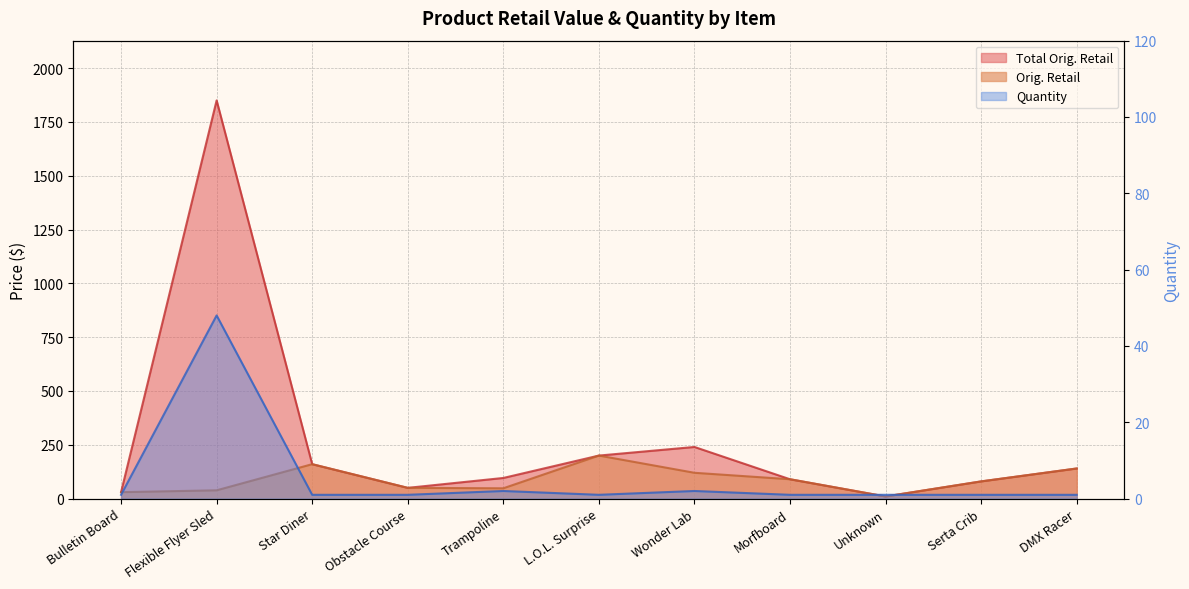

At which category does Orig. Retail reach its first local peak?

Star Diner